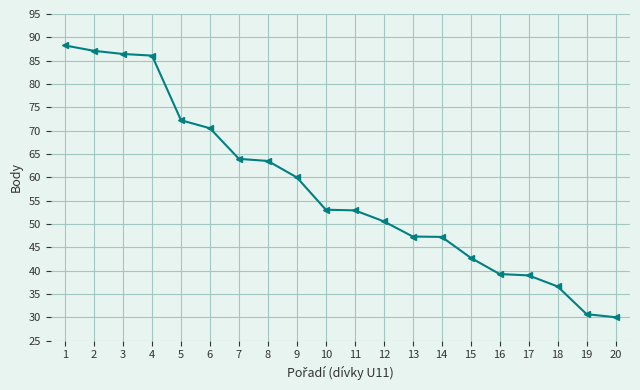

What is the average value?

57.4